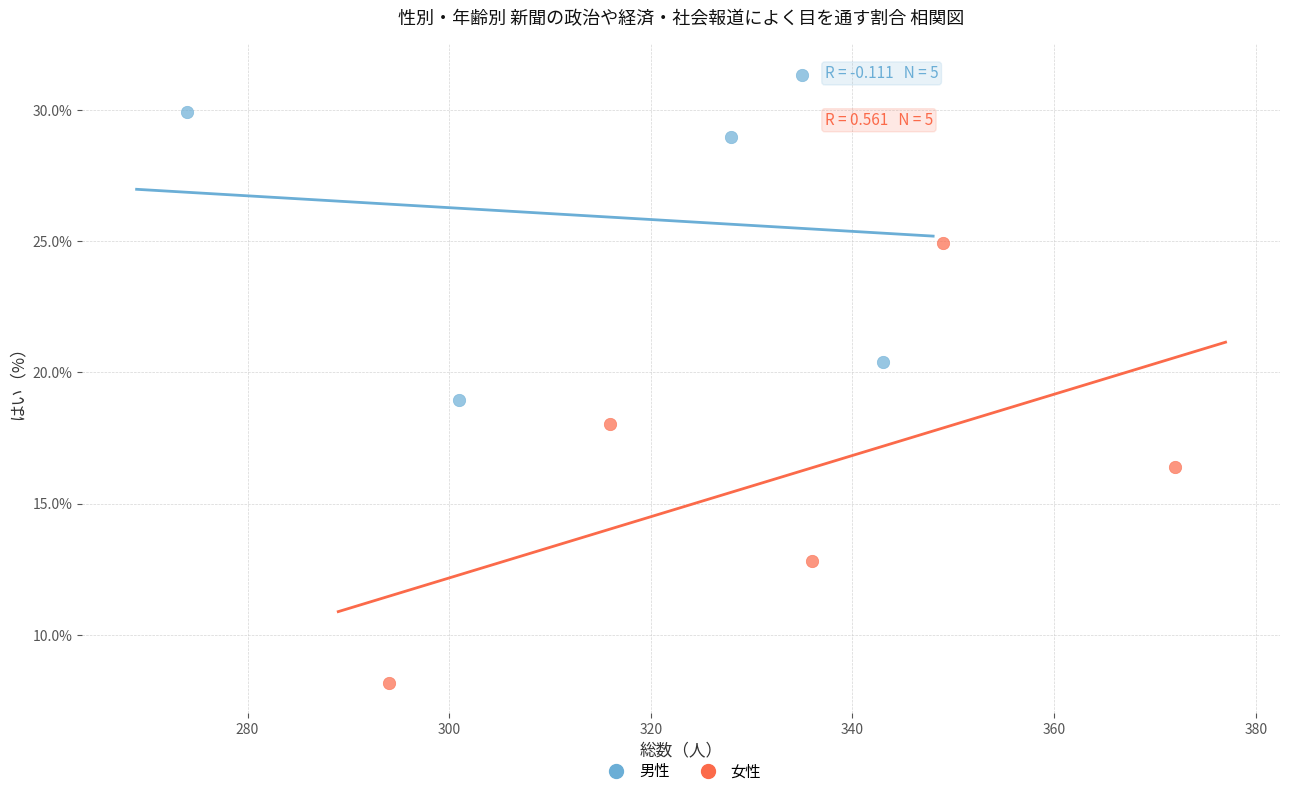

Which series has the largest Y range (max minus min)?

女性